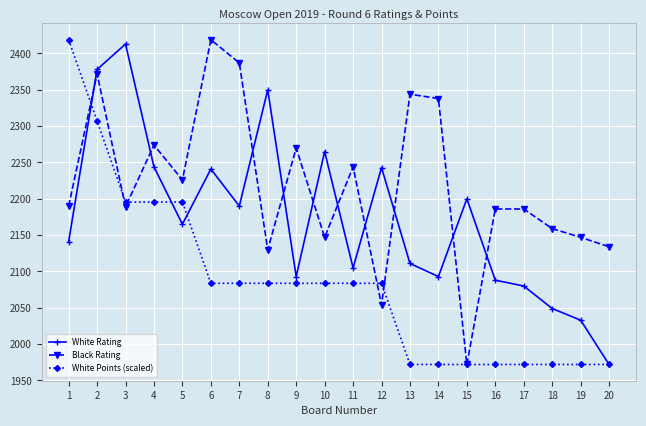

Between 3 and 15, which series saw the biggest shift?

White Points (scaled)